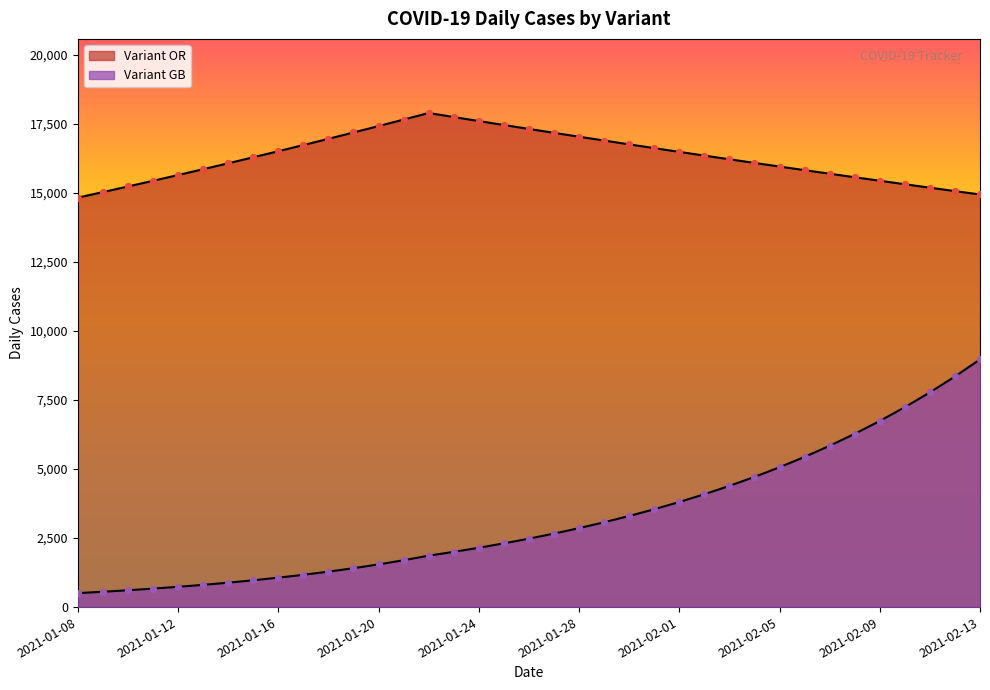

Which series has the widest spread of Y values?

Variant GB